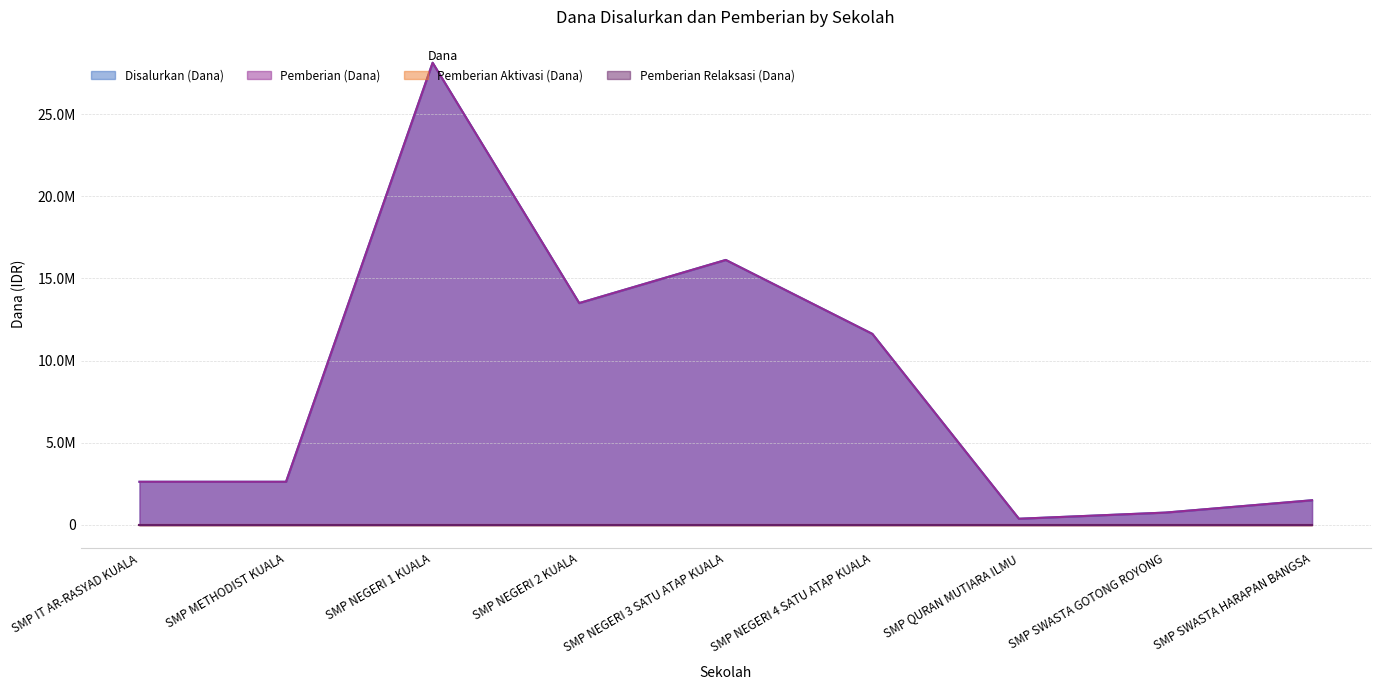

True or false: Pemberian (Dana) and Disalurkan (Dana) intersect in this chart.

False